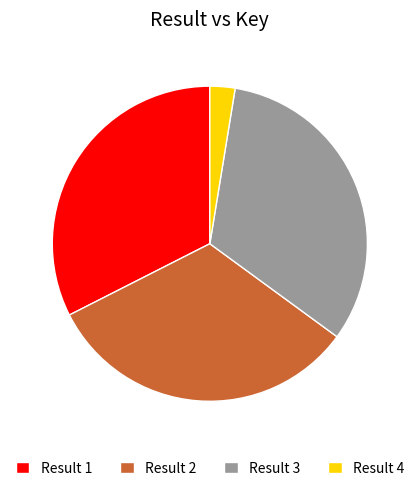

Approximately how many times larger is the value at Result 3 compared to Result 1?

1.0